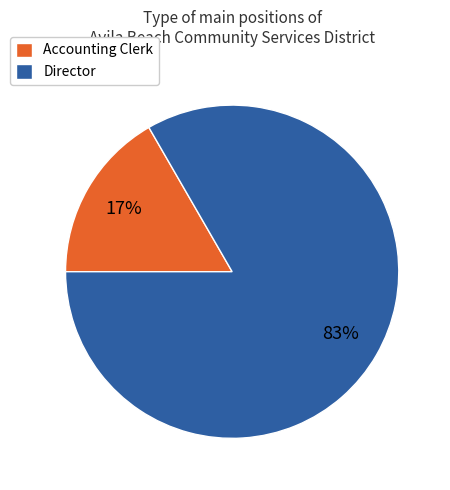

Is Accounting Clerk the majority of the pie?

No